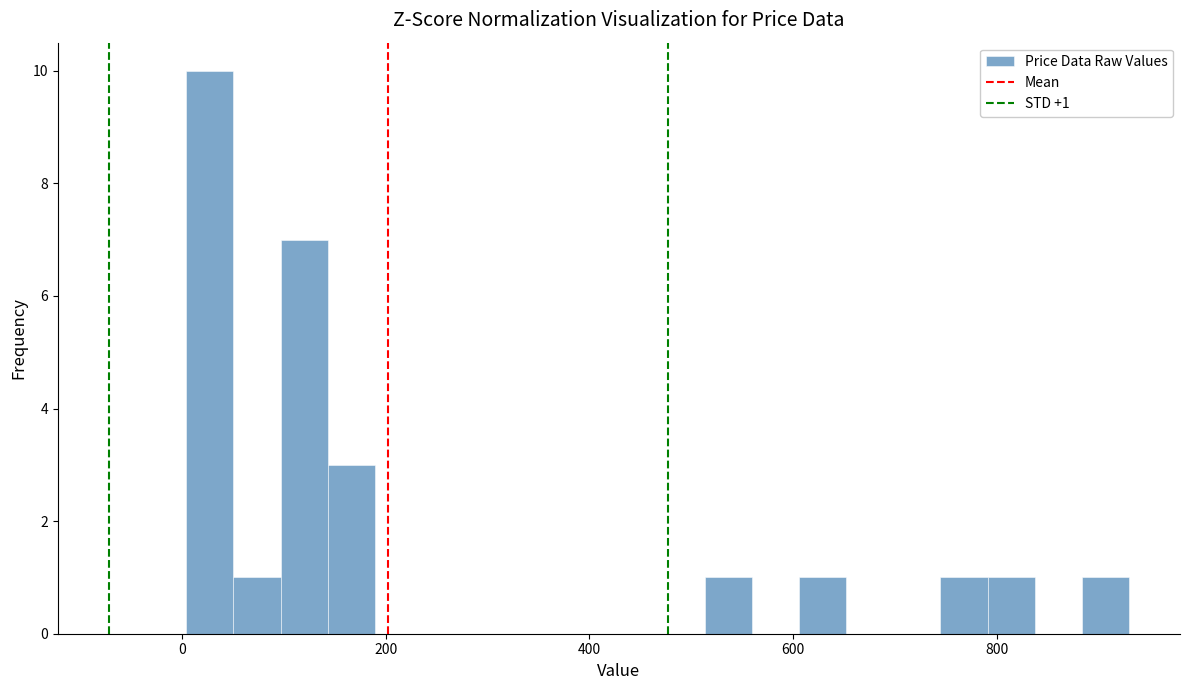

Read against the x-axis, roughly where is the centre of the tallest bar?

20